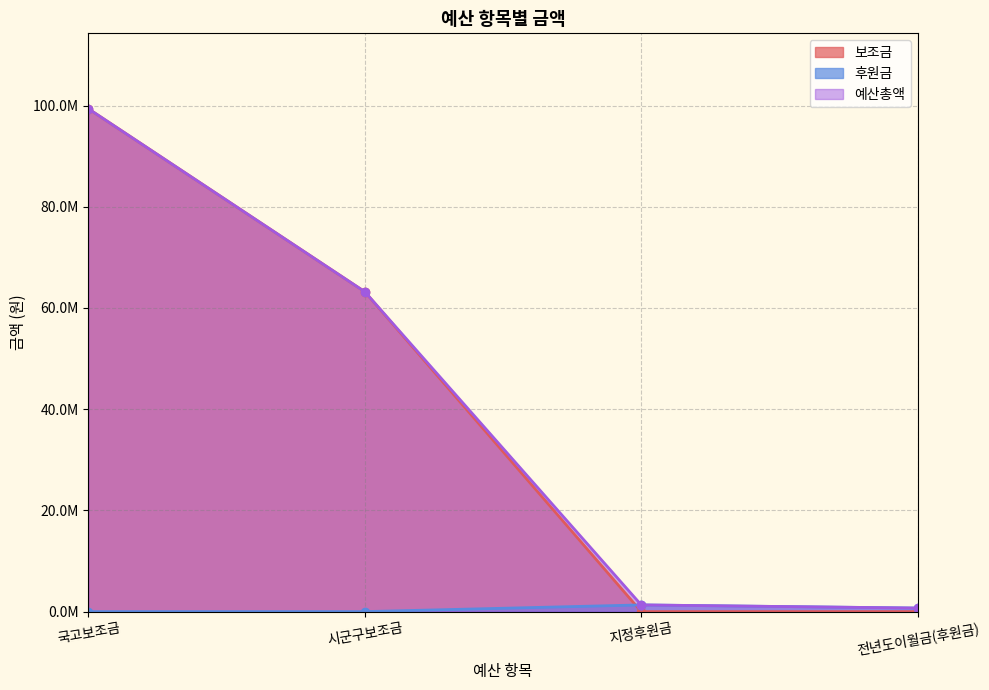

True or false: 보조금 has more than 0 interior local peaks.

False